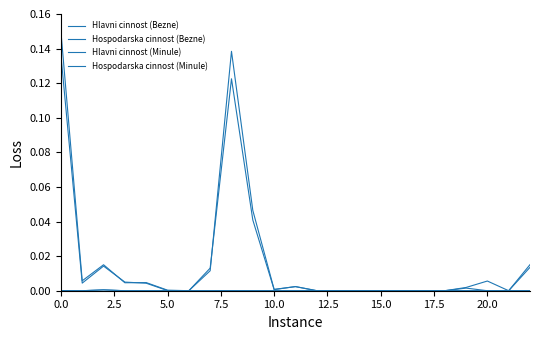

Which series has the largest total across all categories?

Hlavni cinnost (Minule)